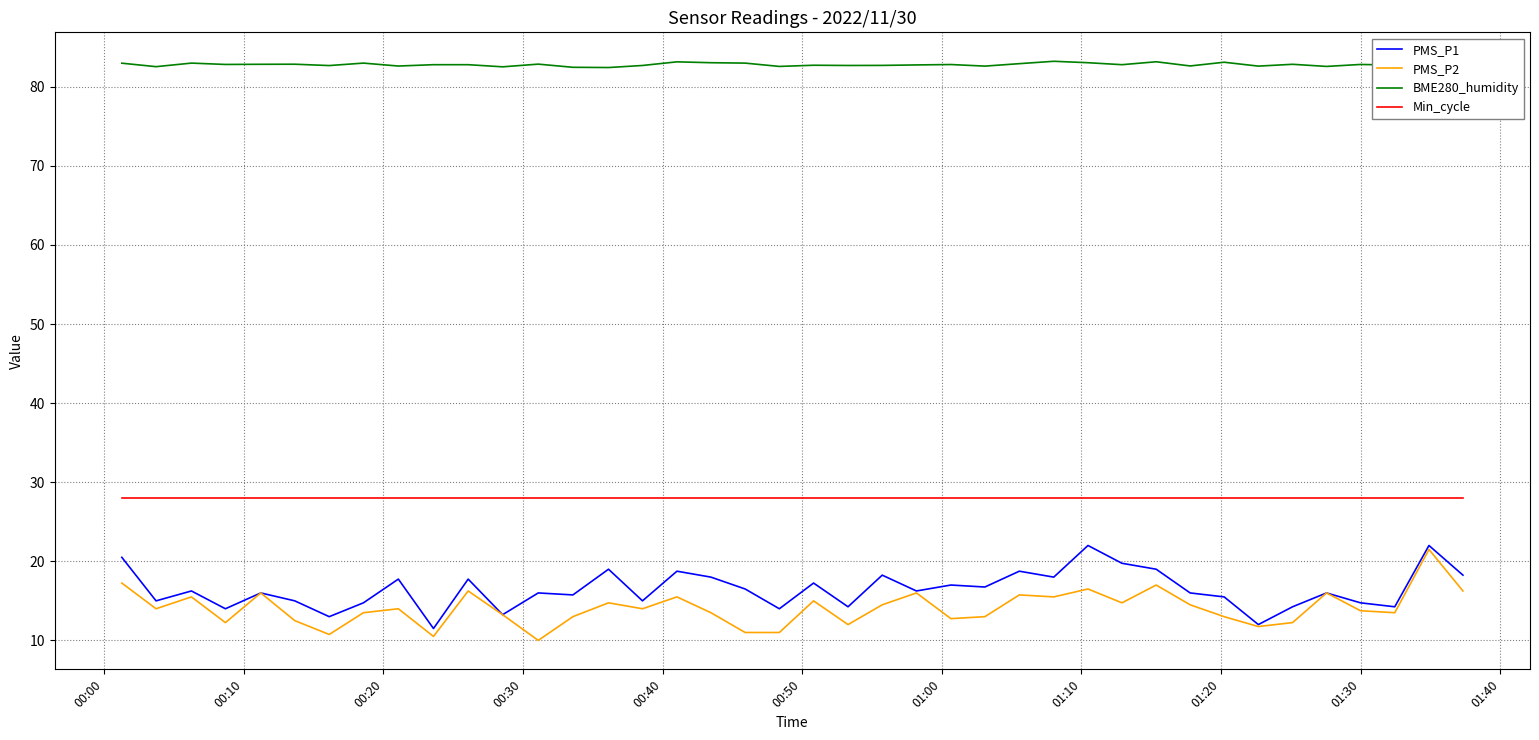

Which series has the largest total across all categories?

BME280_humidity